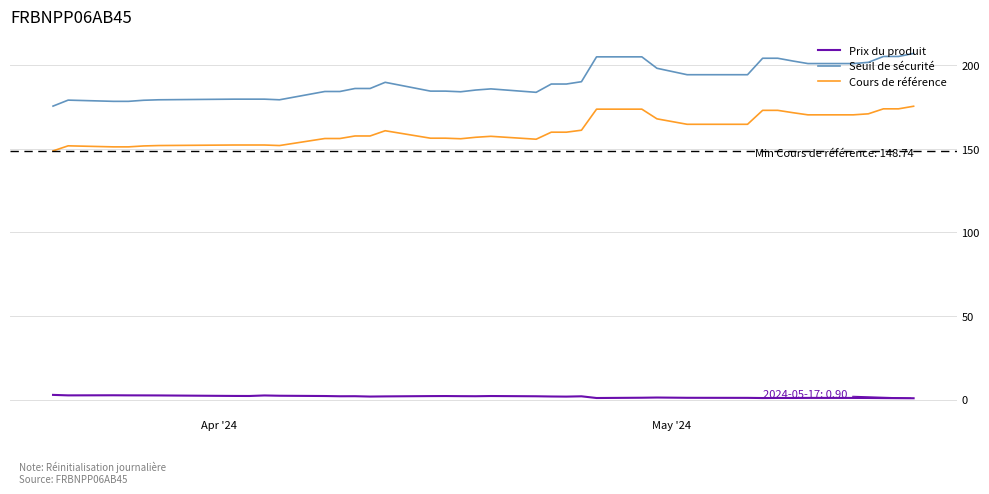

Which series has the largest total across all categories?

Seuil de sécurité